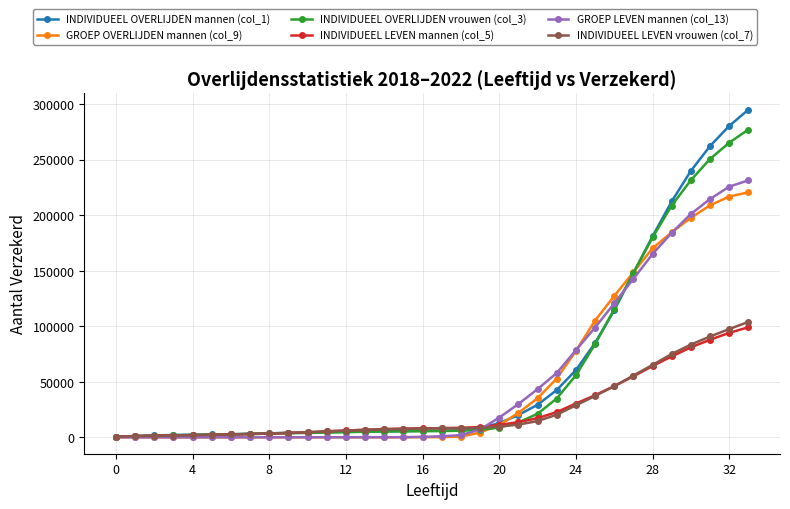

What is the smallest value displayed?

0.5